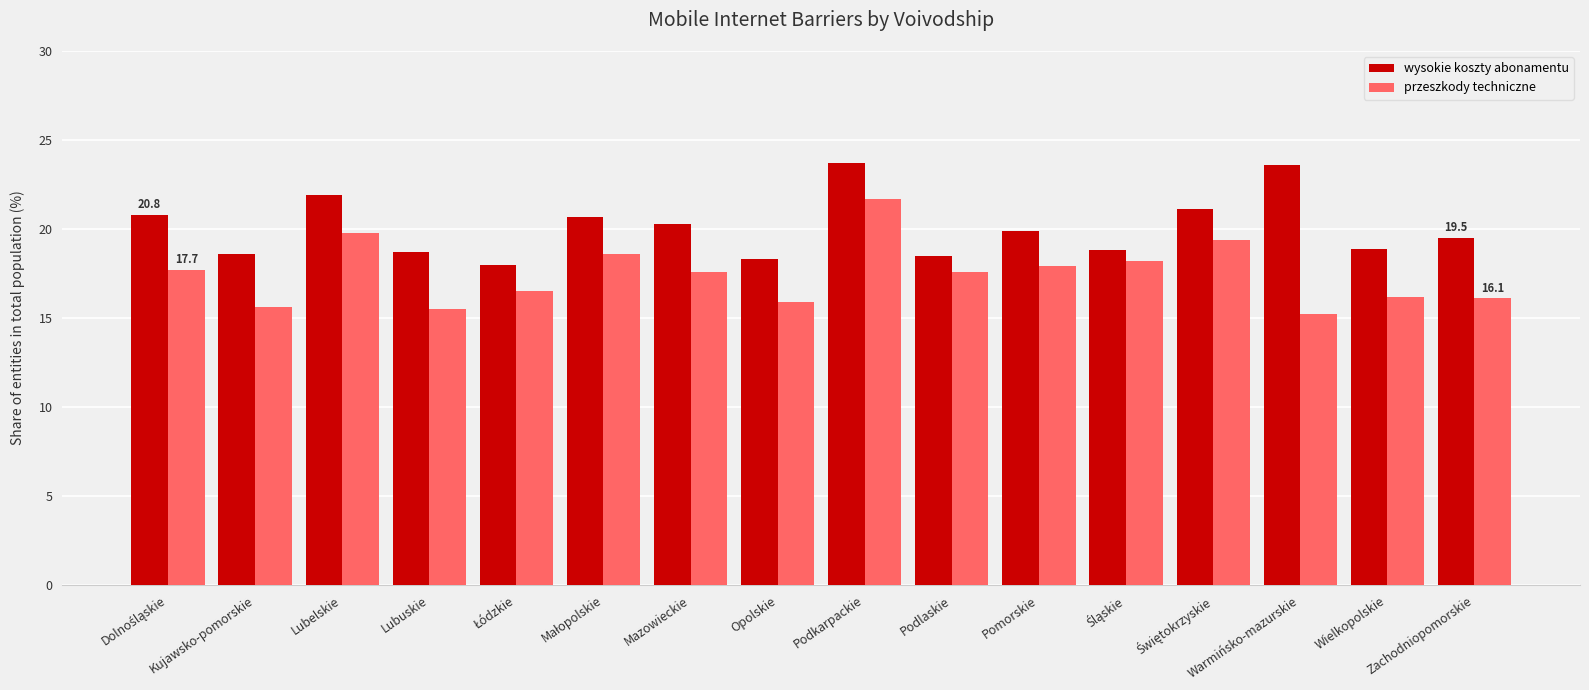

Rank the series by their maximum value, from lowest to highest.

przeszkody techniczne, wysokie koszty abonamentu